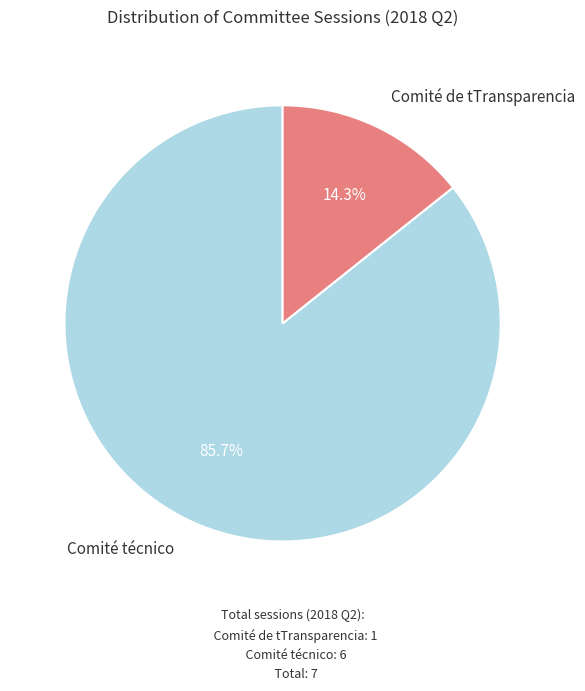

Is there a majority slice in this chart?

Yes